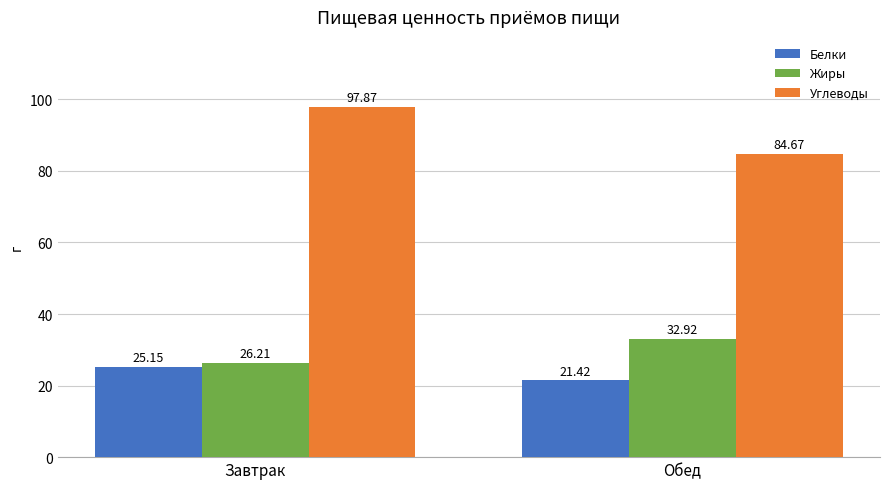

Rank the categories by Углеводы value from lowest to highest.

Обед, Завтрак